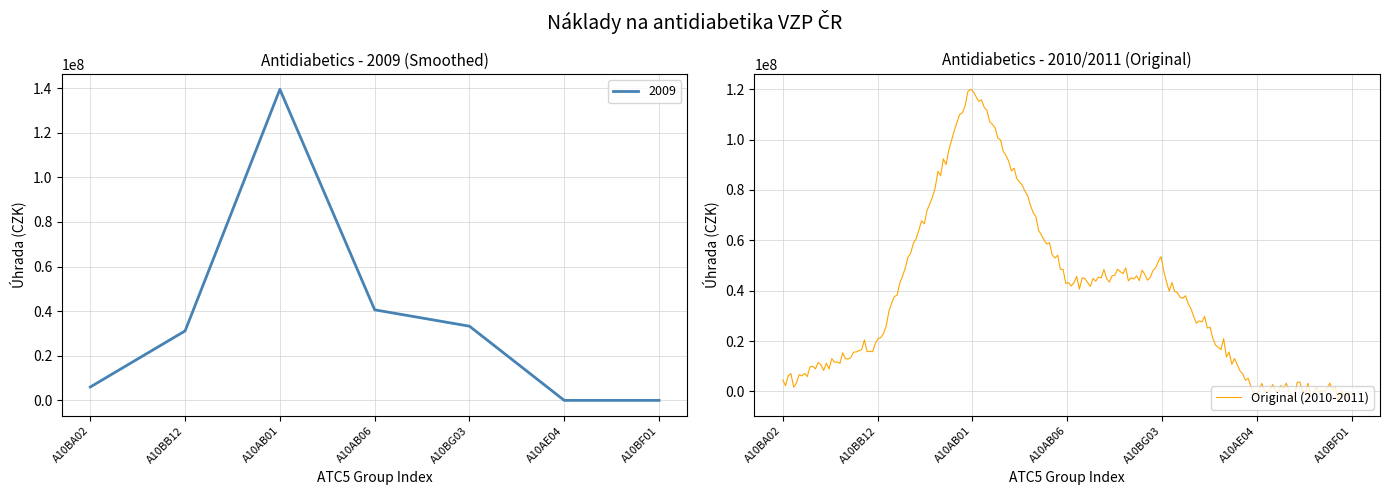

At how many categories does at least one series exceed 24033371?

4